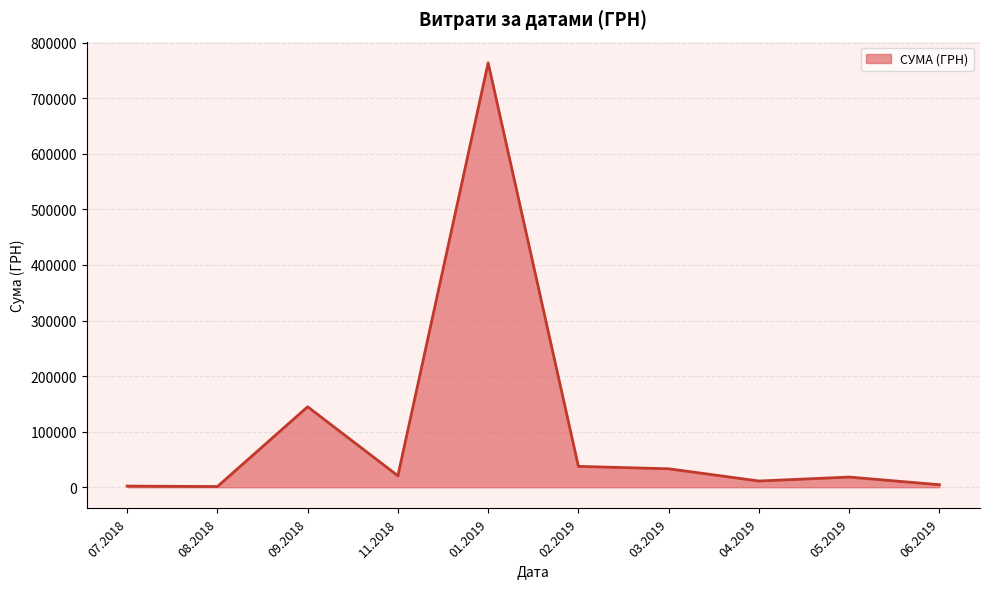

Does the chart display data point markers on the line(s)?

No